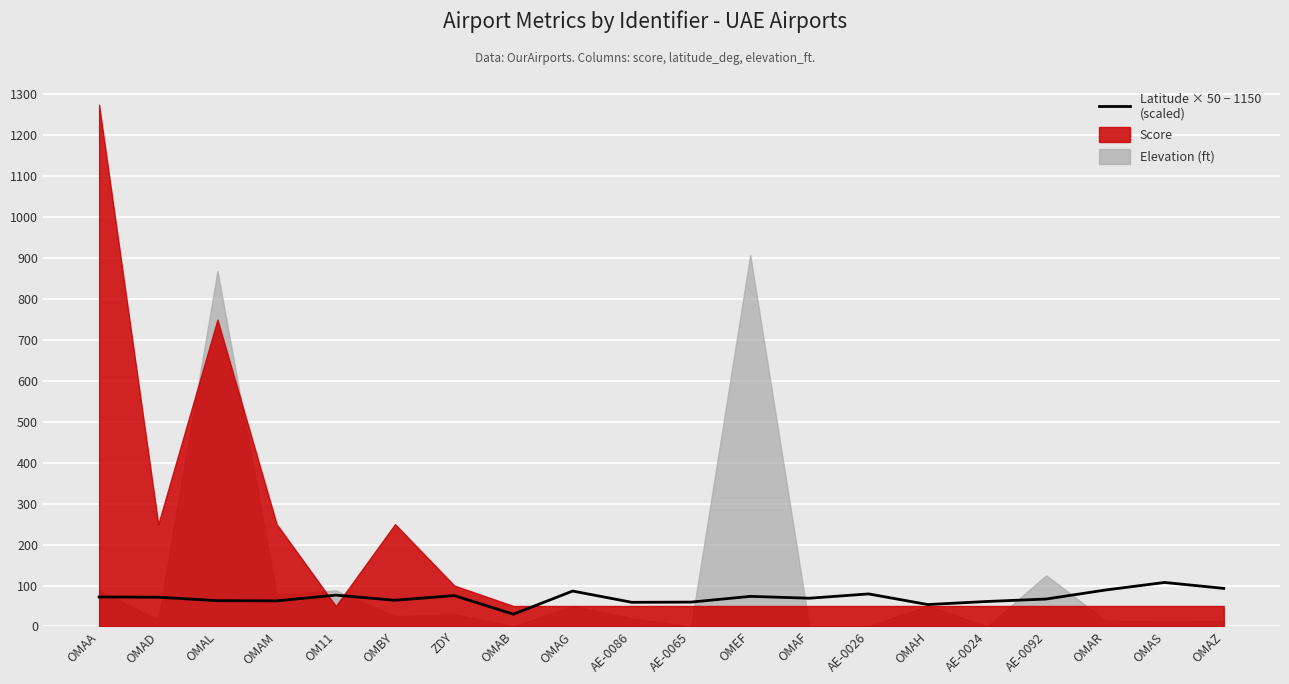

What is the value of the 4th point from the left?

62.5